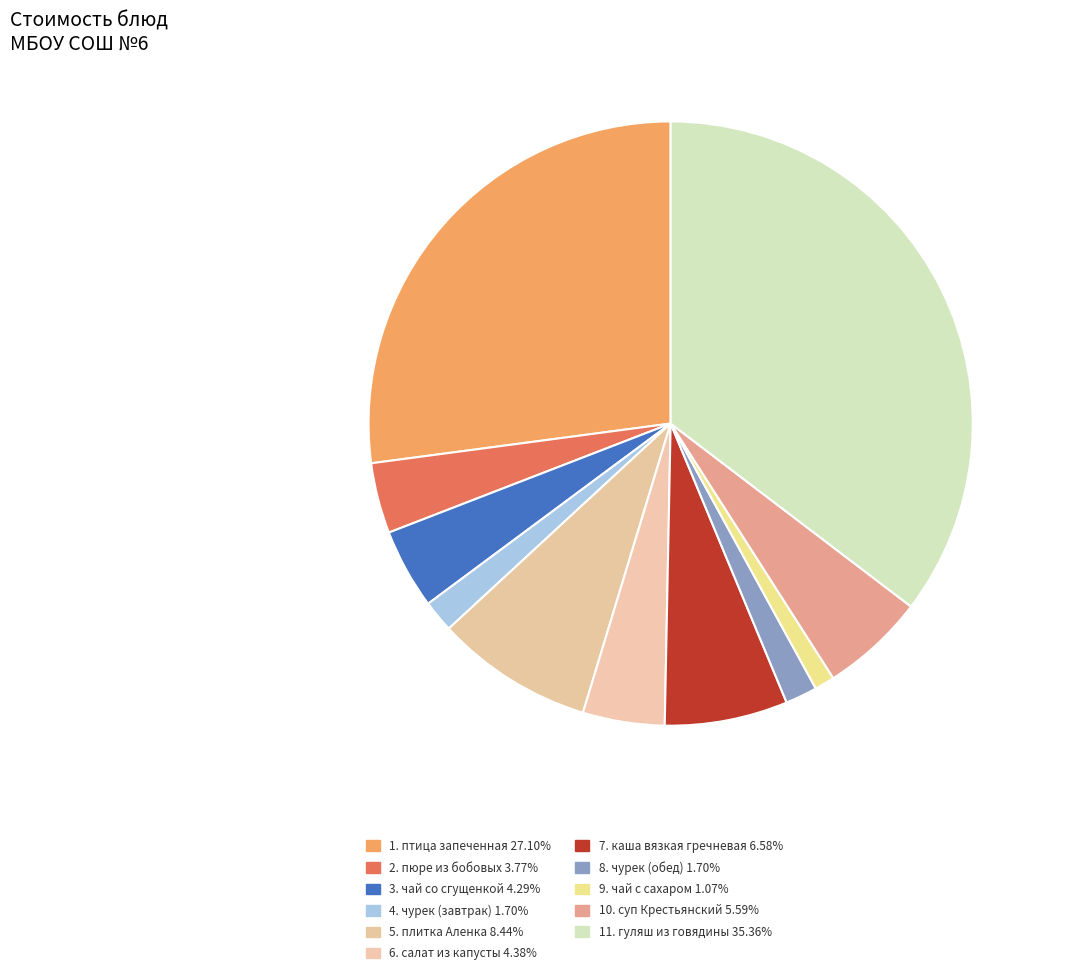

Which slice is the largest?

гуляш из говядины